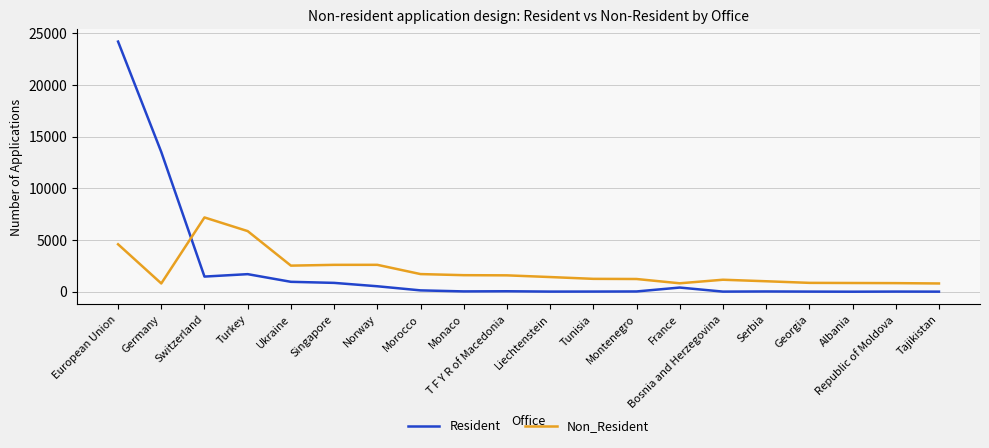

At which category is the sum across all series the highest?

European Union